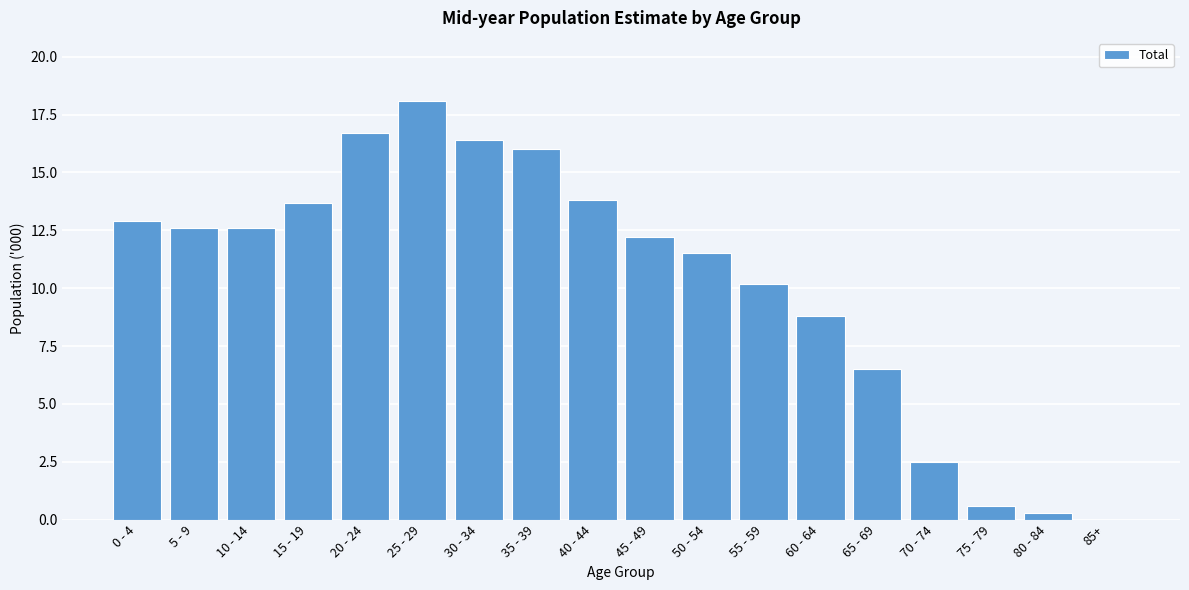

Reading left to right, list all the values displayed in this chart.

0 - 4=12.9	5 - 9=12.6	10 - 14=12.6	15 - 19=13.7	20 - 24=16.7	25 - 29=18.1	30 - 34=16.4	35 - 39=16.0	40 - 44=13.8	45 - 49=12.2	50 - 54=11.5	55 - 59=10.2	60 - 64=8.8	65 - 69=6.5	70 - 74=2.5	75 - 79=0.6	80 - 84=0.3	85+=0.0